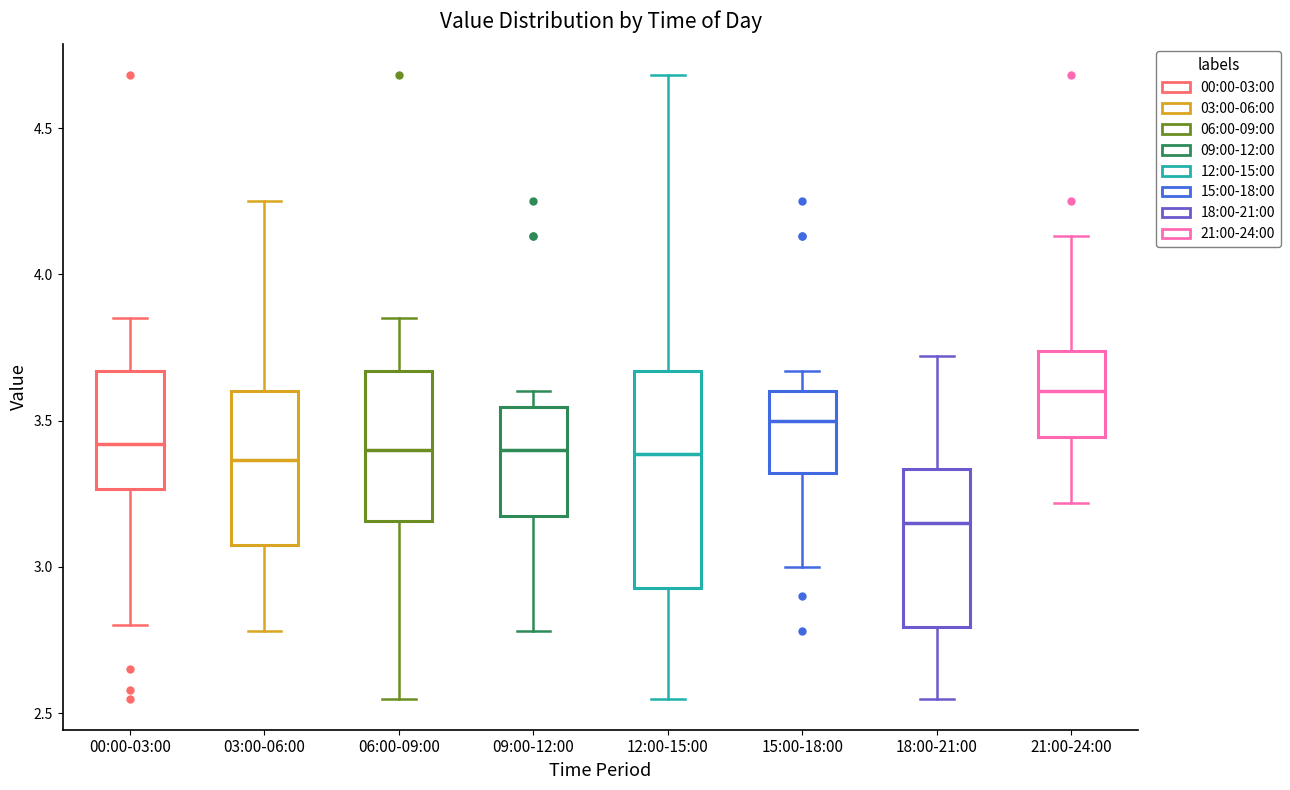

Which box's median line is the lowest?

18:00-21:00